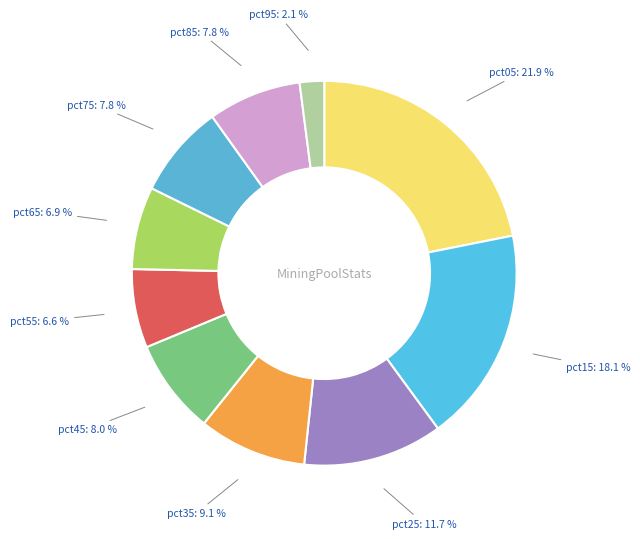

Does any single category account for the majority?

No